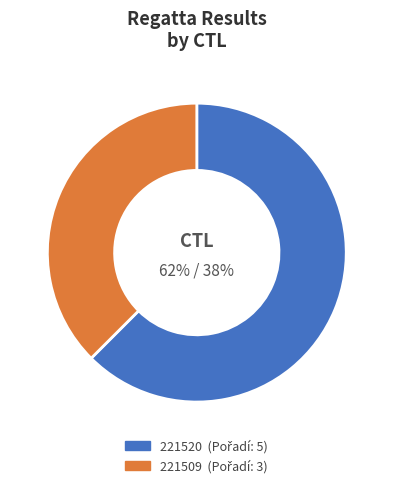

What is the smallest slice in the pie chart?

221509